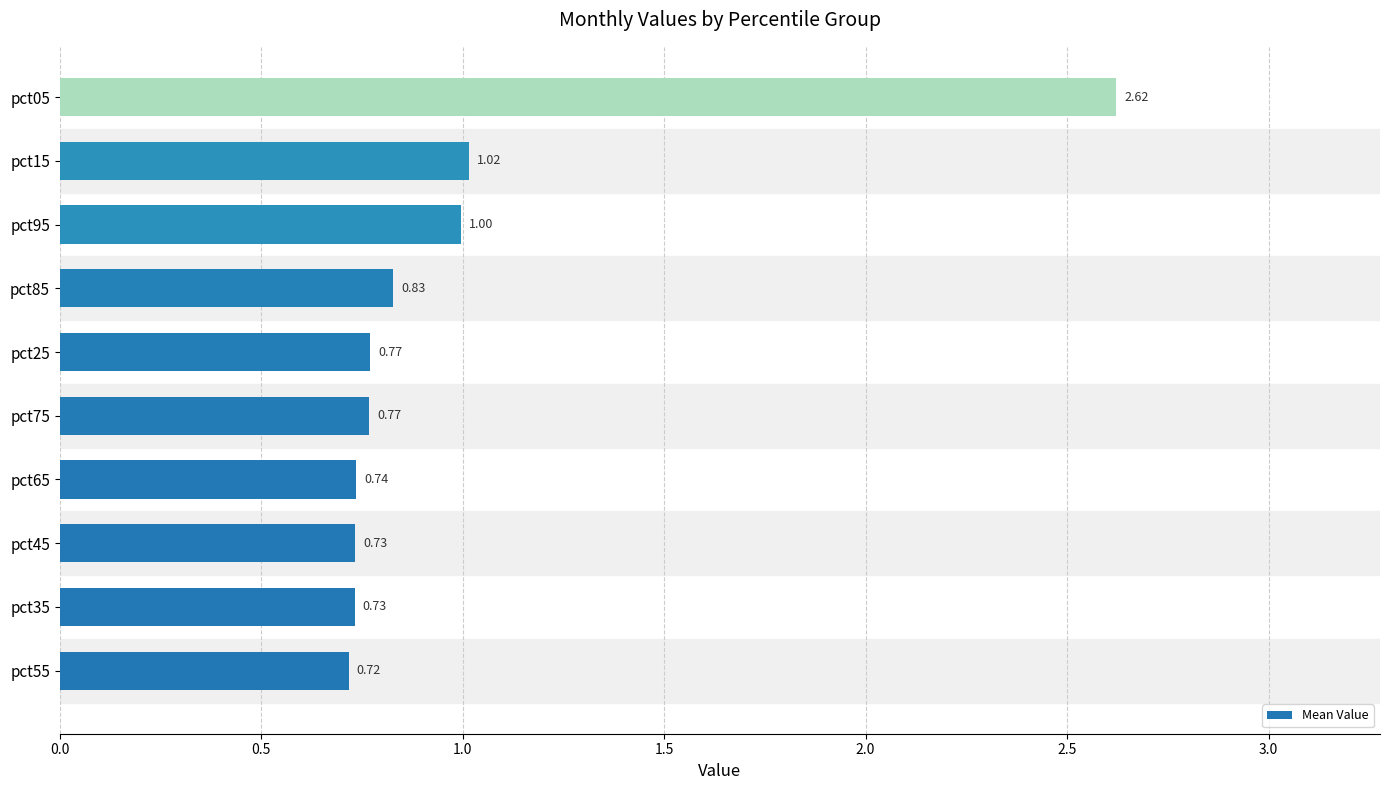

What is the change in value from pct55 to pct25?

+0.1